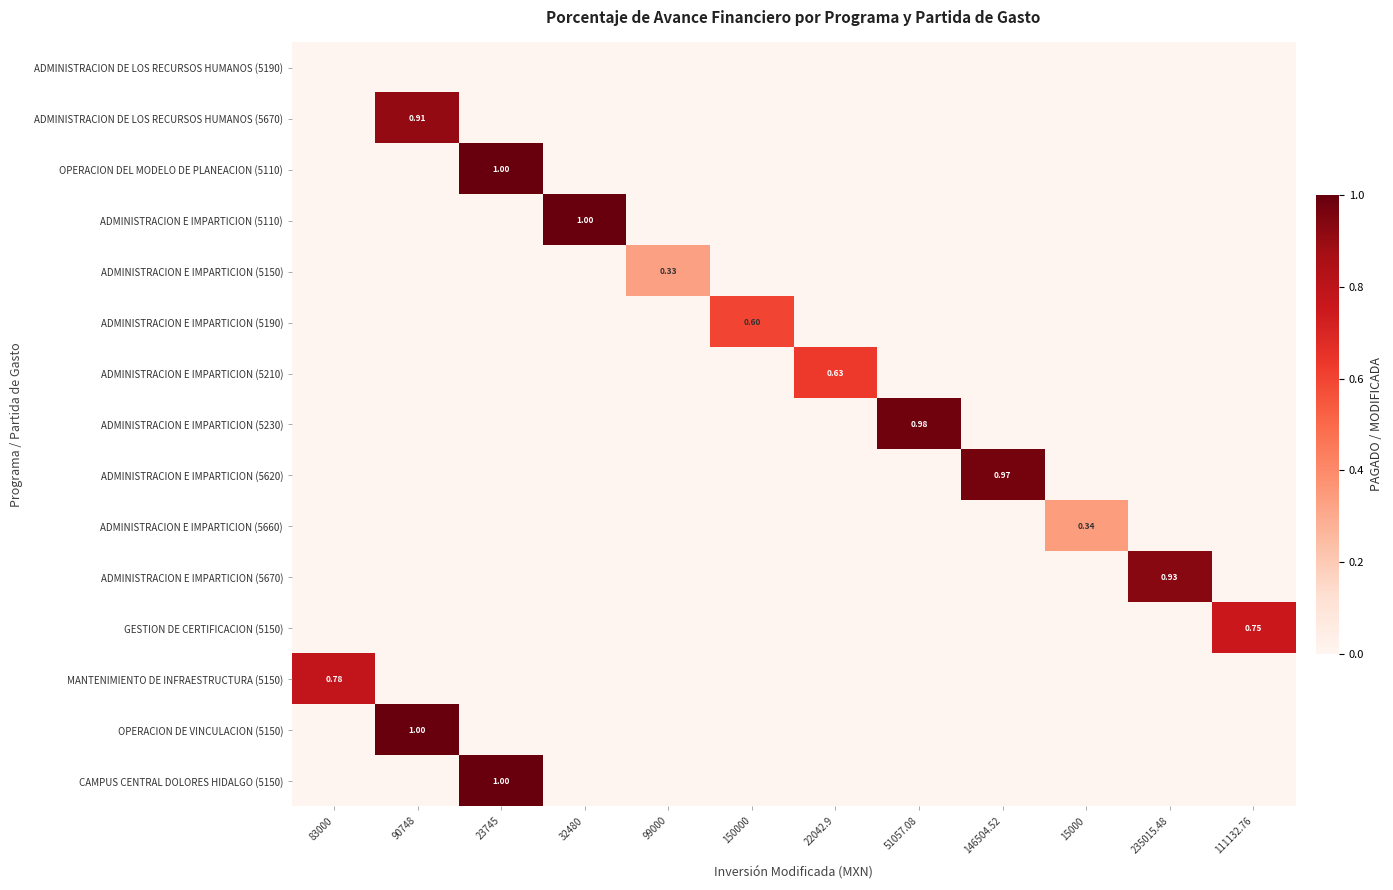

The value of ADMINISTRACION DE LOS RECURSOS HUMANOS (5190) at 51057.08 is 0.0. True or false?

True